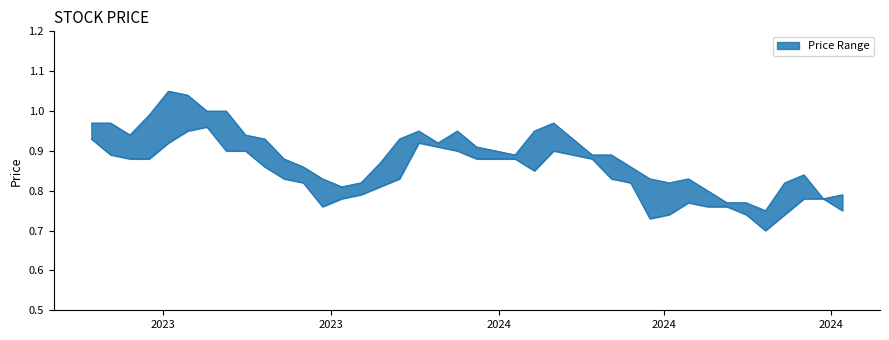

Rank the series at 04/02/2024 from lowest to highest value.

Low, High